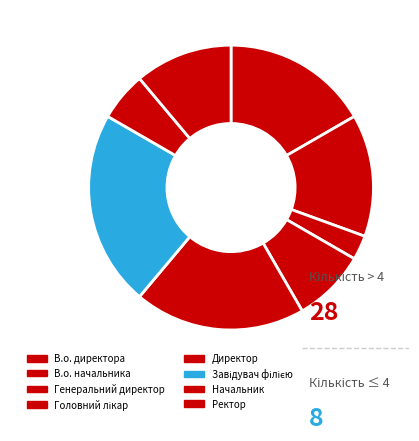

To the nearest percent, what is the difference between the Завідувач філією and Головний лікар slice percentages?

14%